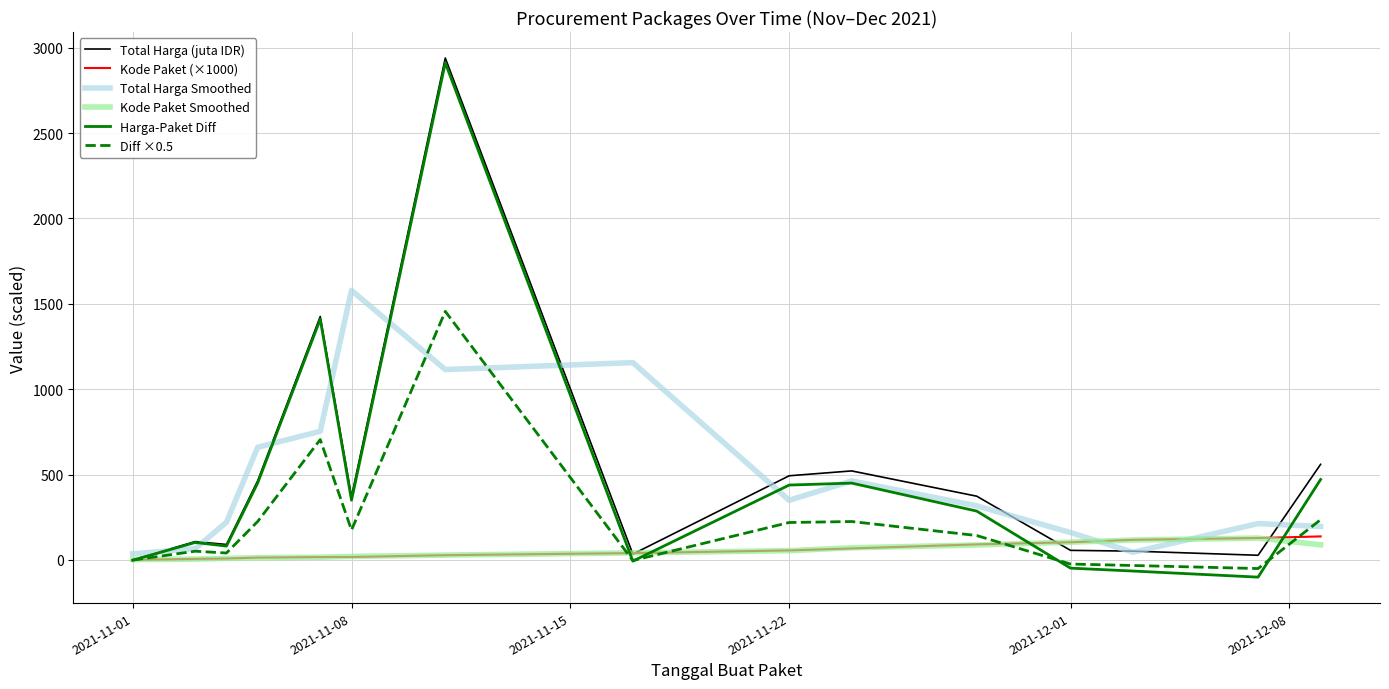

What is the highest value of the Total Harga (juta IDR) series?

2940.0